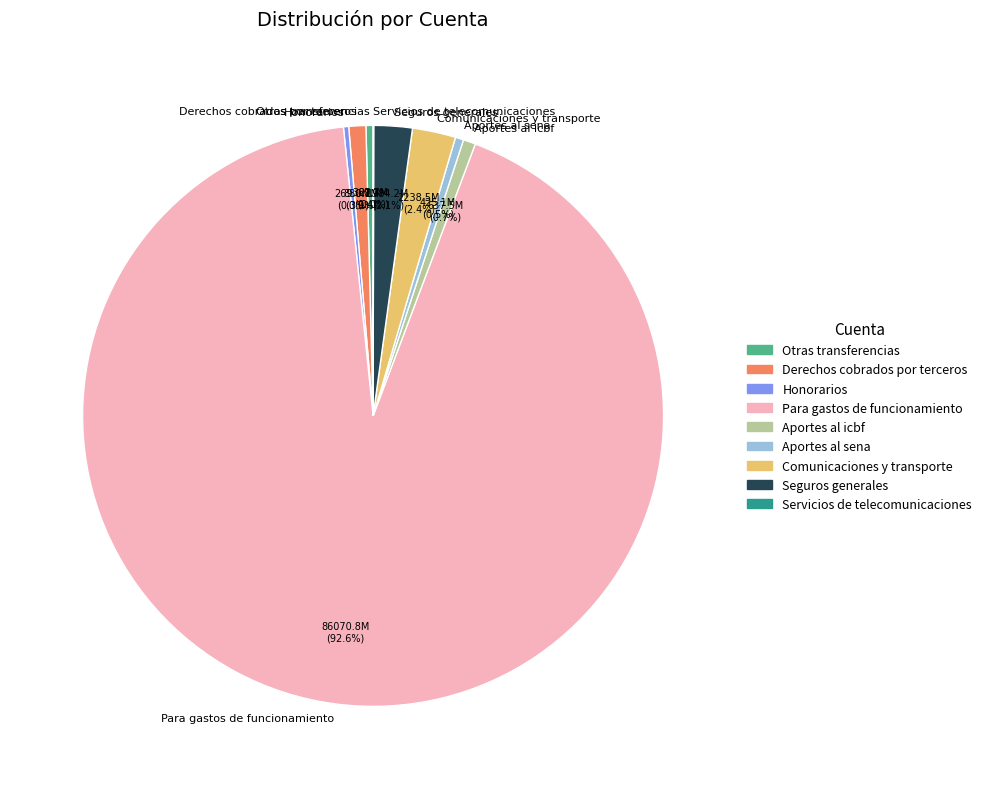

Approximately how many times larger is the value at Comunicaciones y transporte compared to Aportes al sena?

5.3